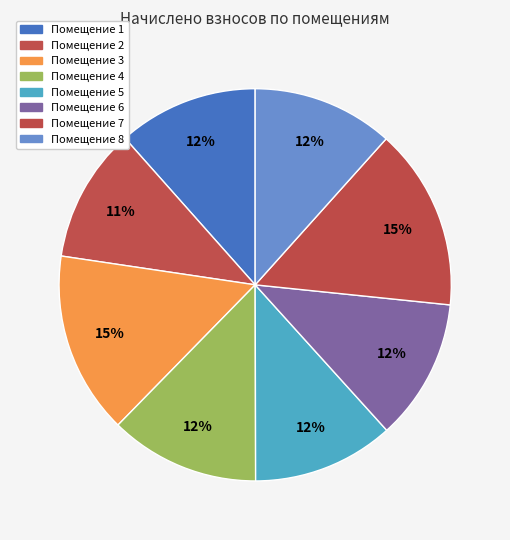

How many segments does this pie chart have?

8